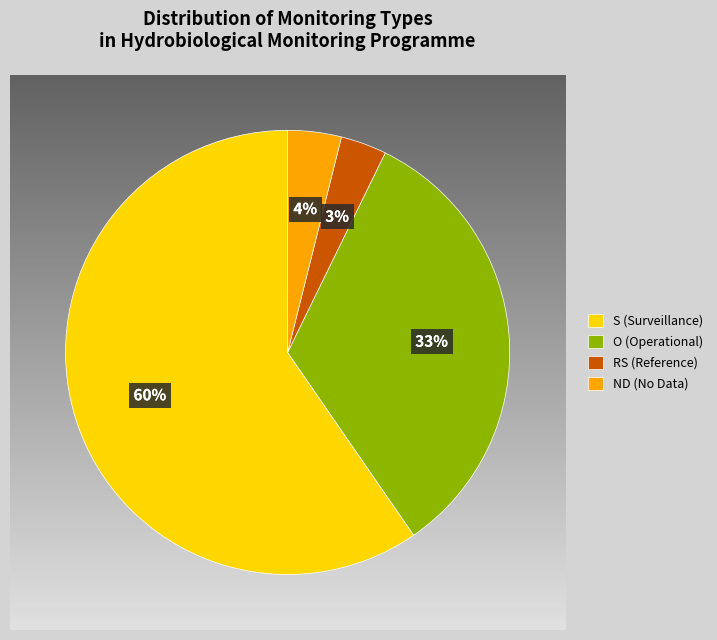

Do RS (Reference) and O (Operational) together represent more than half of the pie?

No